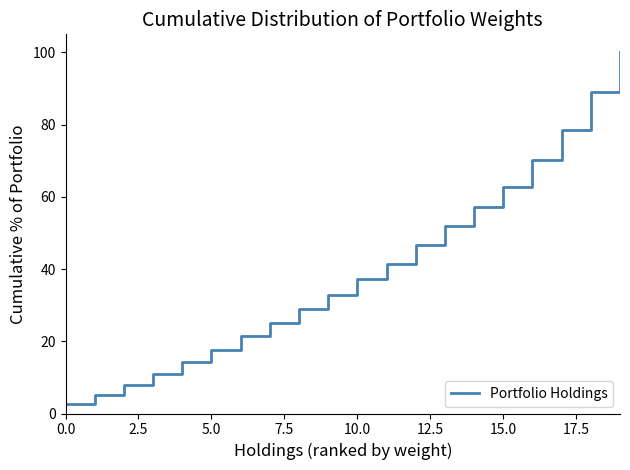

What is the average value?

40.1